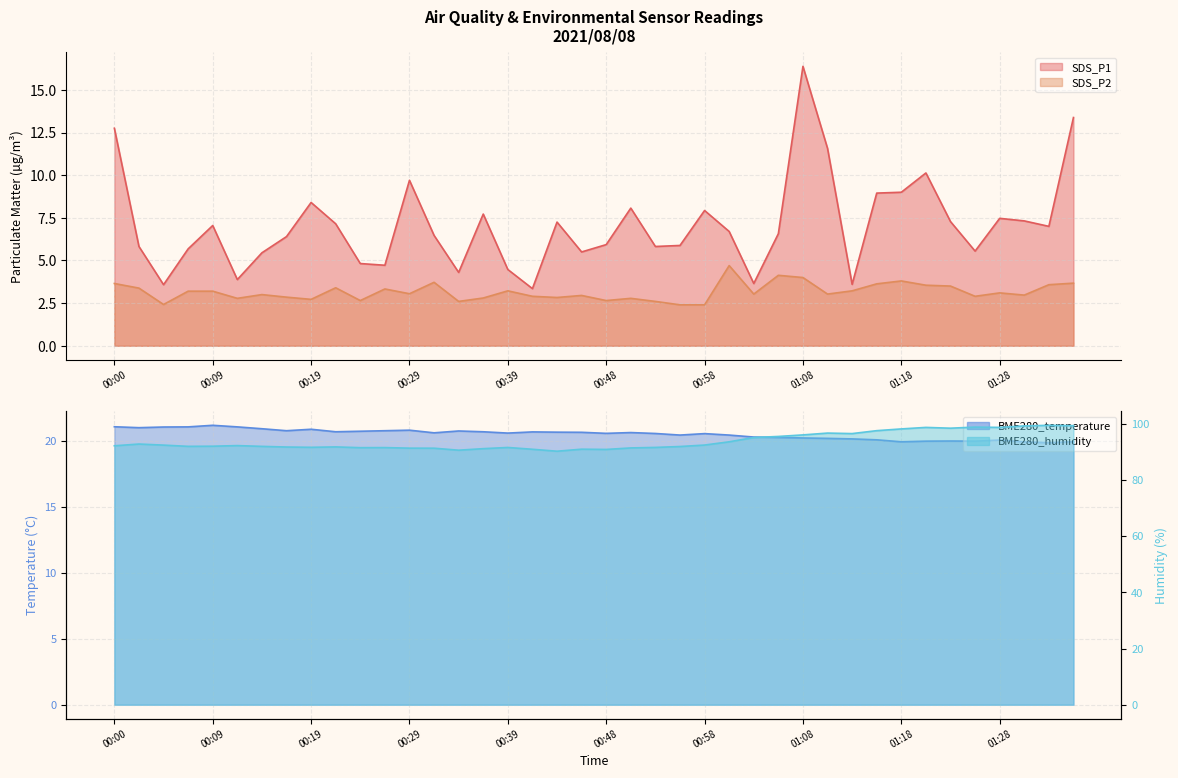

Does the chart have visible grid lines?

Yes